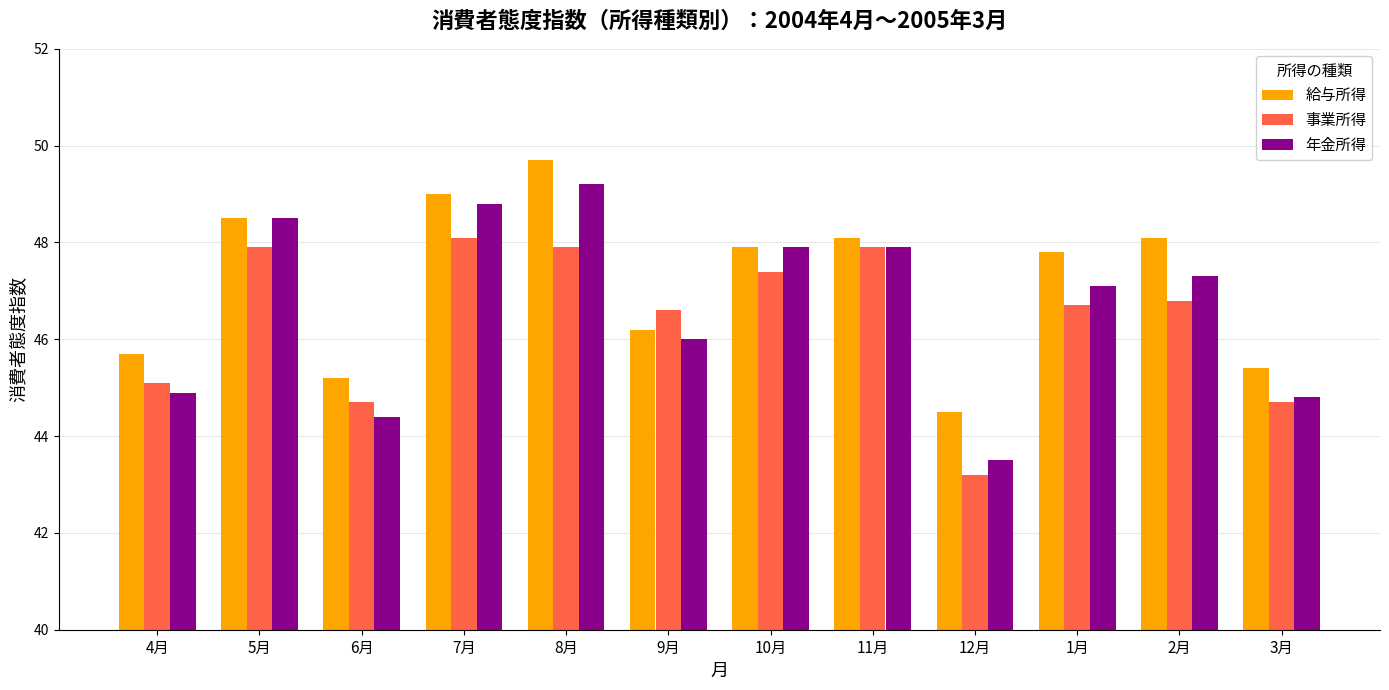

The 年金所得 series shows 44.4 at 6月. True or false?

True